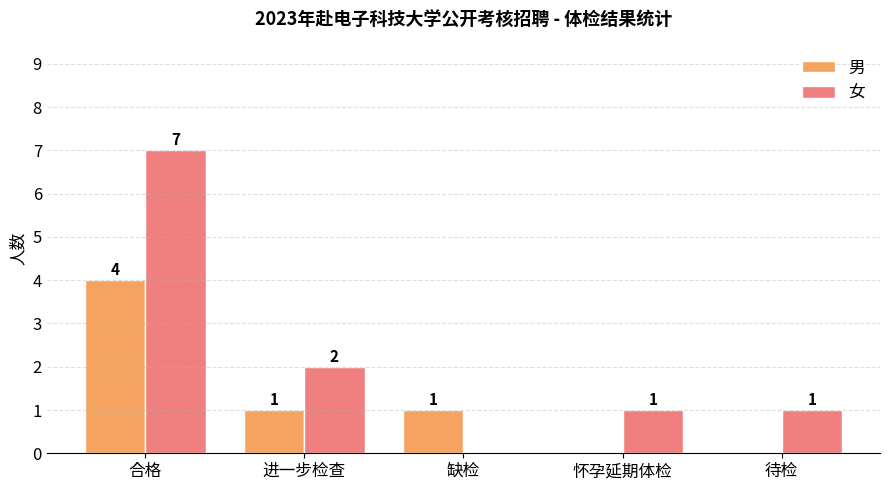

Read the 女 value at 进一步检查.

2